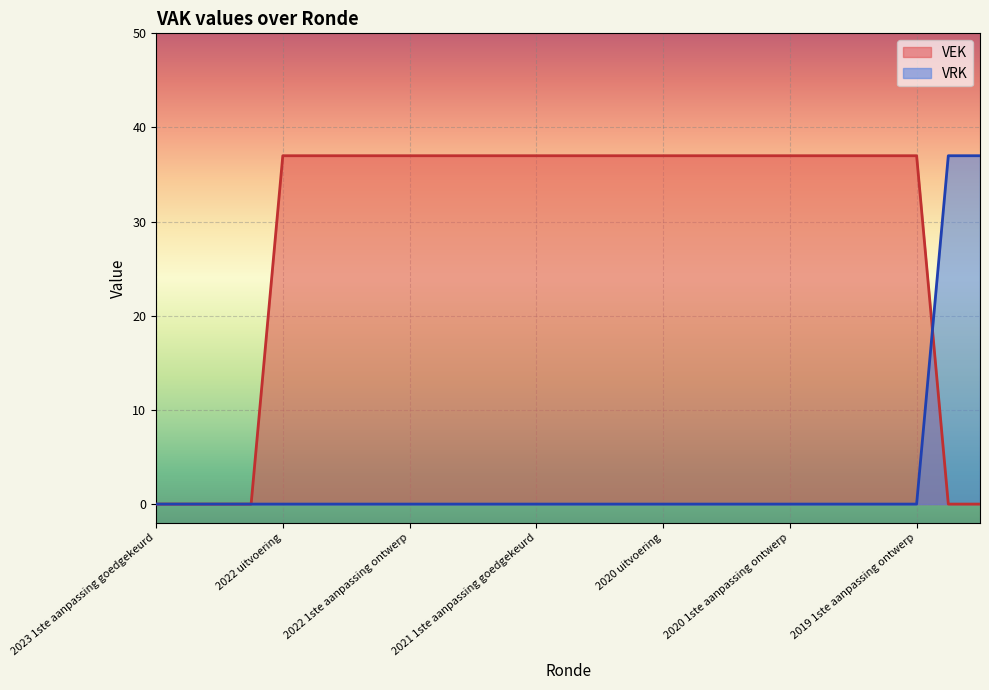

Rank the series at 2022 1ste aanpassing goedgekeurd from highest to lowest value.

VEK, VRK